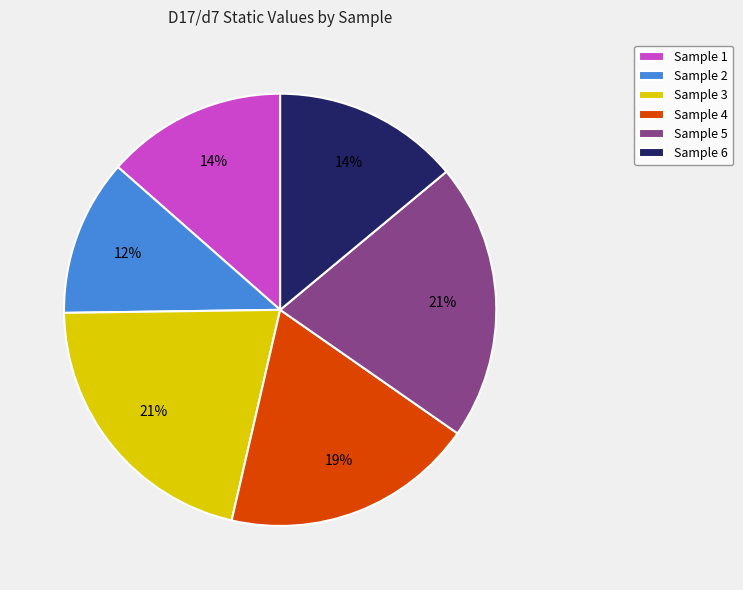

To the nearest percent, what portion does Sample 4 represent?

19%